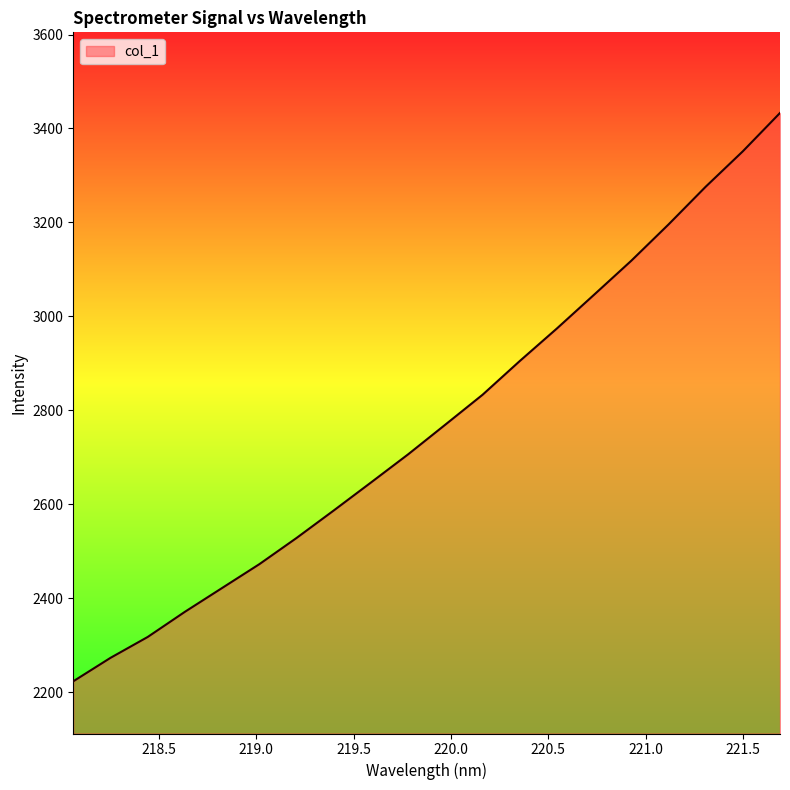

What is the maximum value shown in the chart?

3433.0